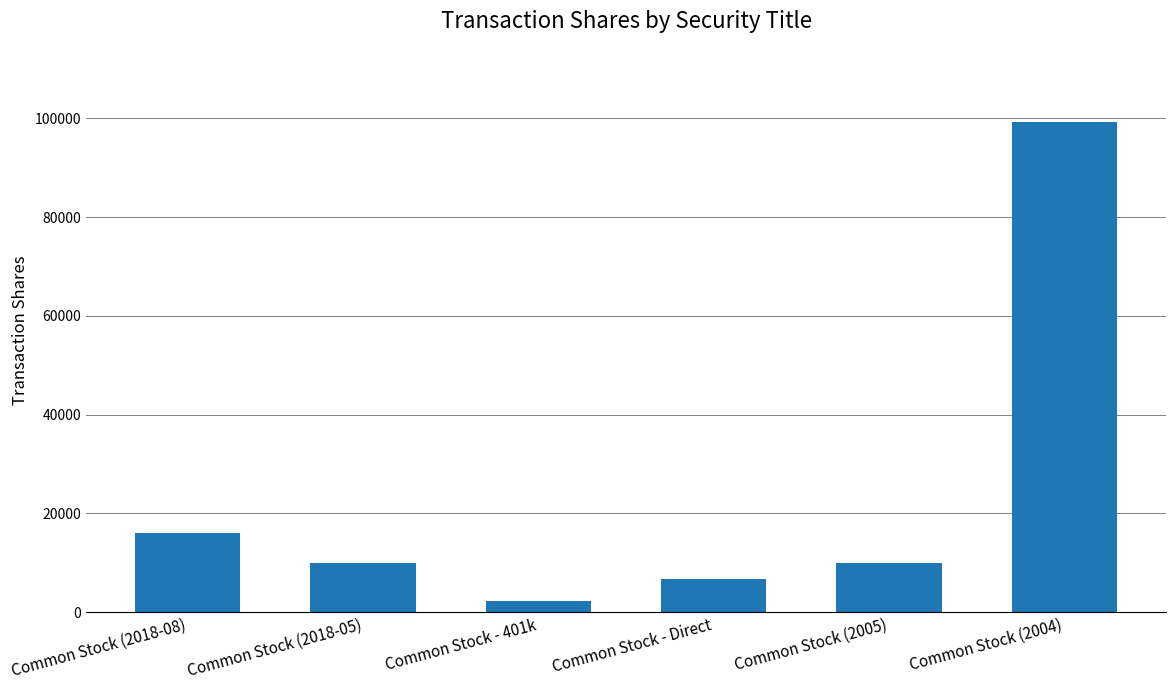

What is the value of the 4th bar from the left?

6666